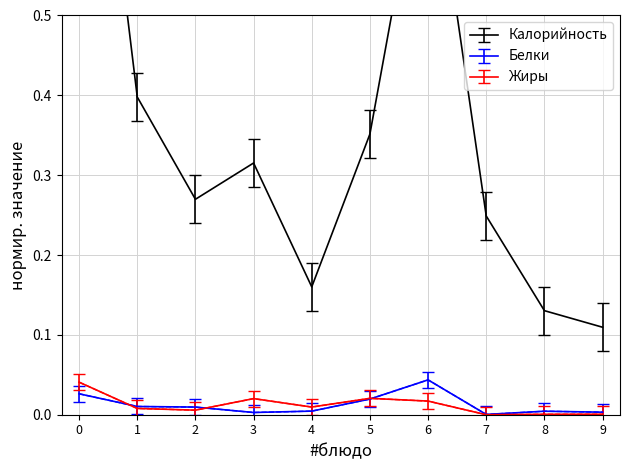

What are all the series names shown in the legend?

Калорийность, Белки, Жиры